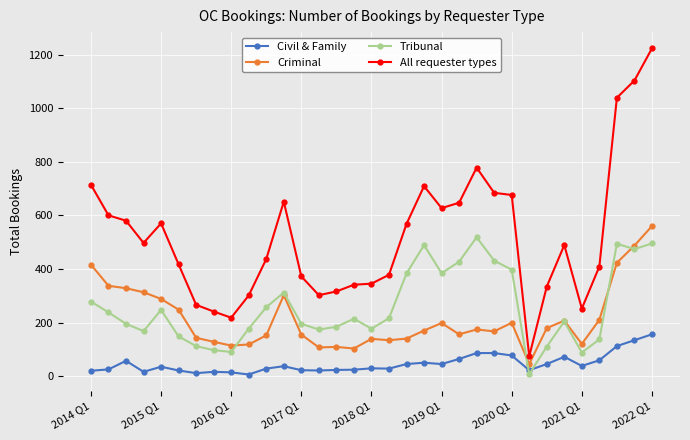

True or false: Criminal and All requester types cross at least once.

False